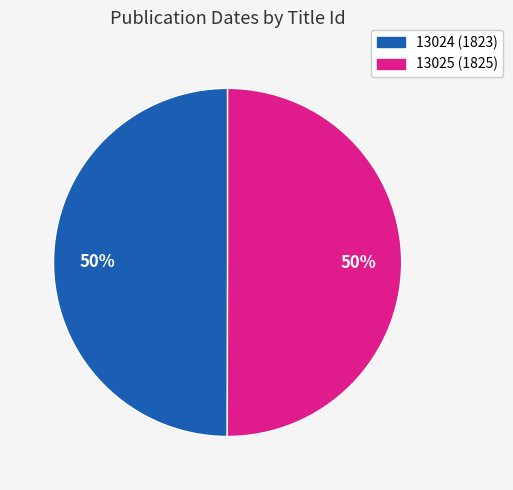

Is the sum of 13024 and 13025 greater than half?

Yes